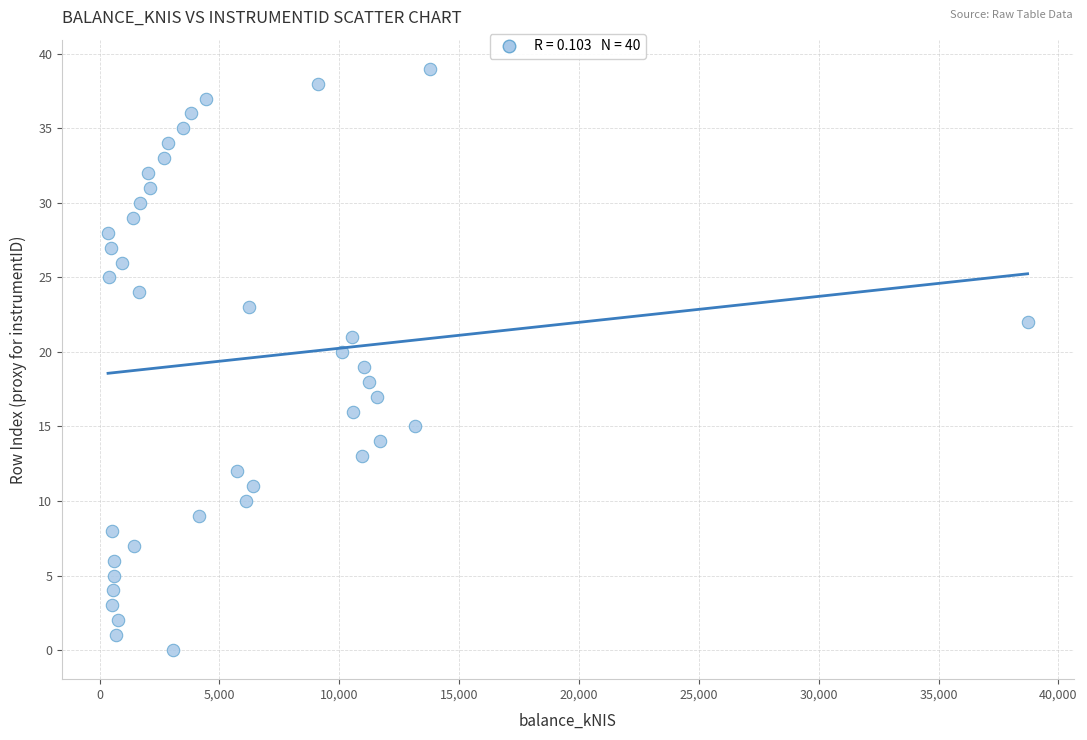

What is the range of Y values (max minus min)?

39